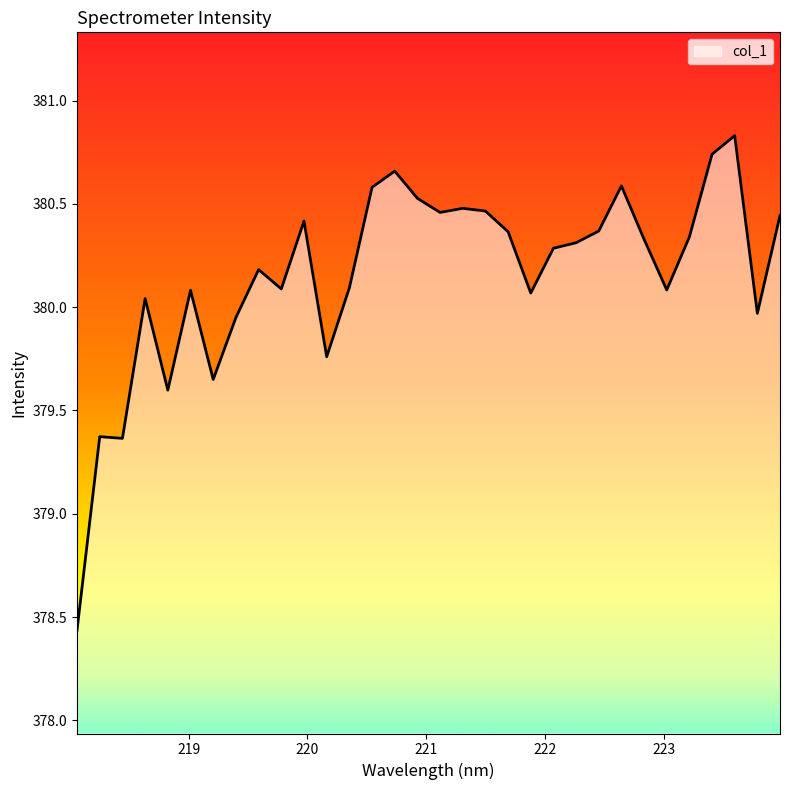

What is the greatest value displayed?

380.8